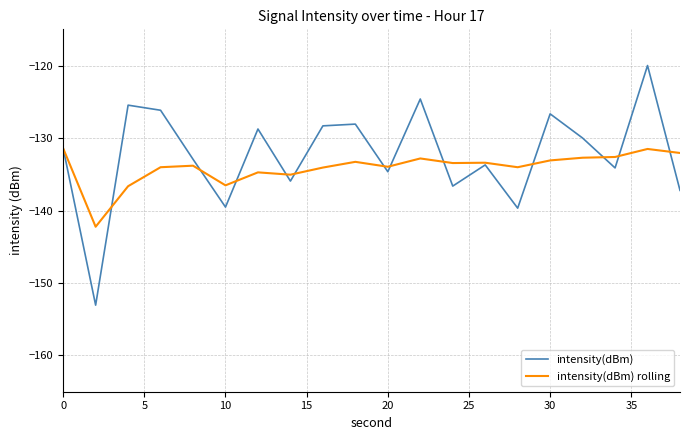

Is this an area chart (filled region under the line)?

No